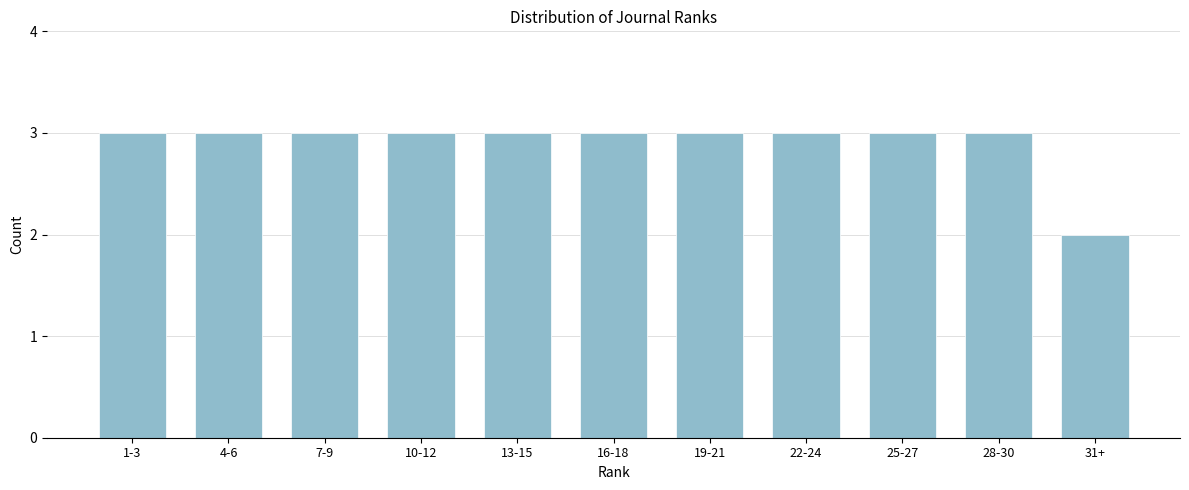

Reading right to left, extract all data points from this chart.

2	3	3	3	3	3	3	3	3	3	3